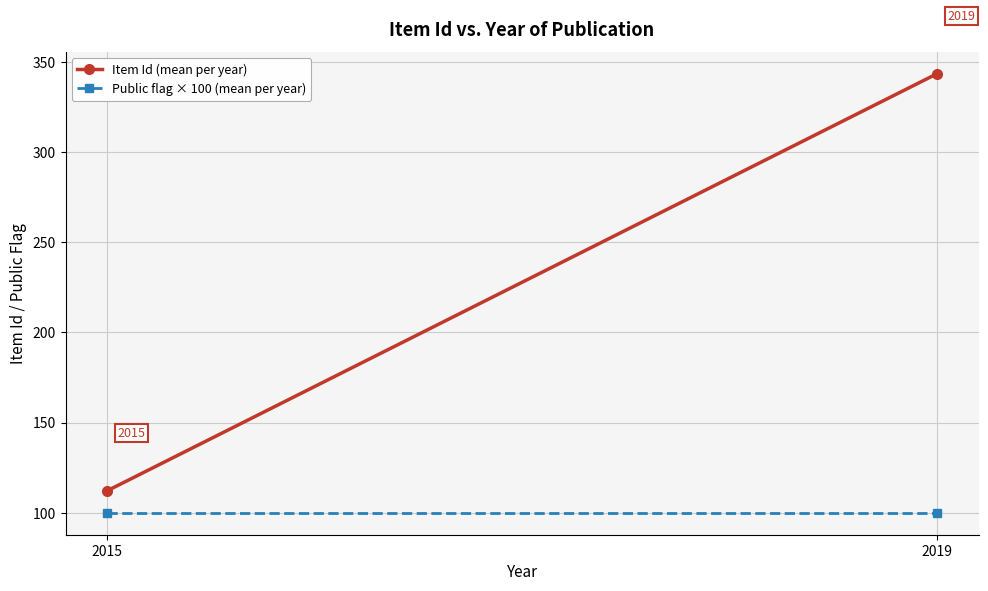

How many data points does each series have?

2